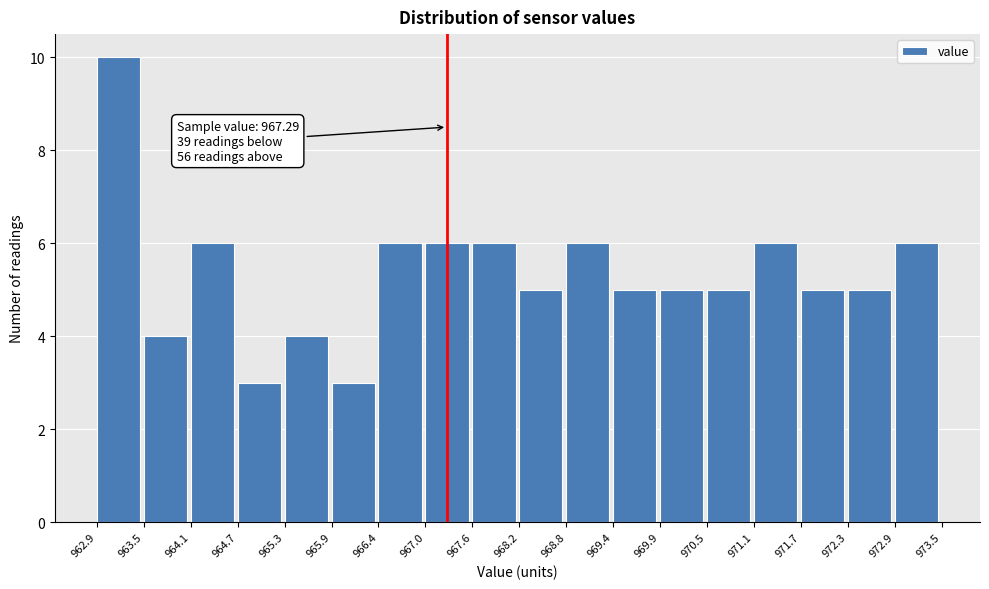

Which range on the x-axis has the tallest bar?

962.9 to 963.5